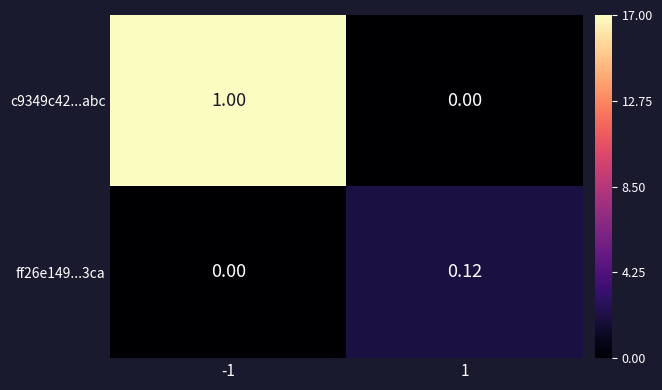

Count the number of categories in the chart.

2